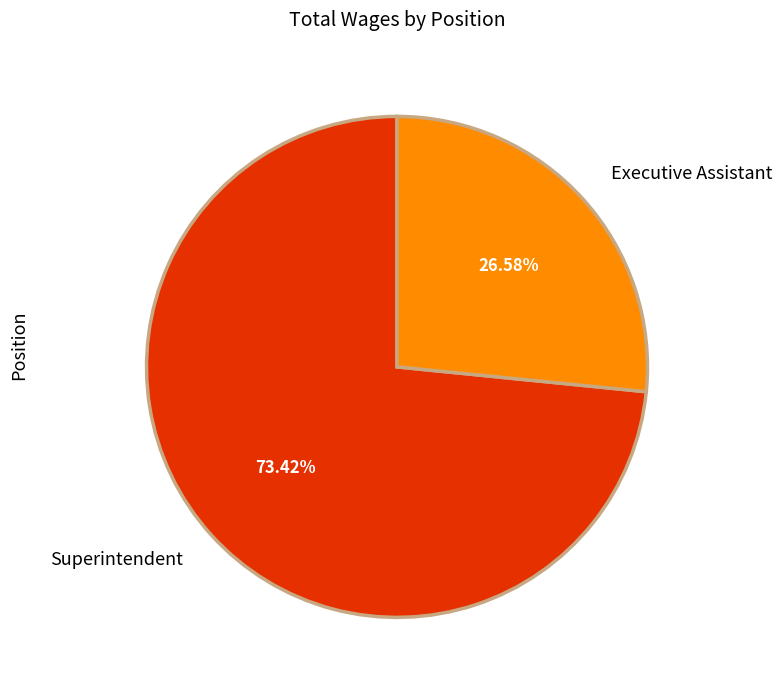

What is the ratio of the value at Superintendent to the value at Executive Assistant?

2.8